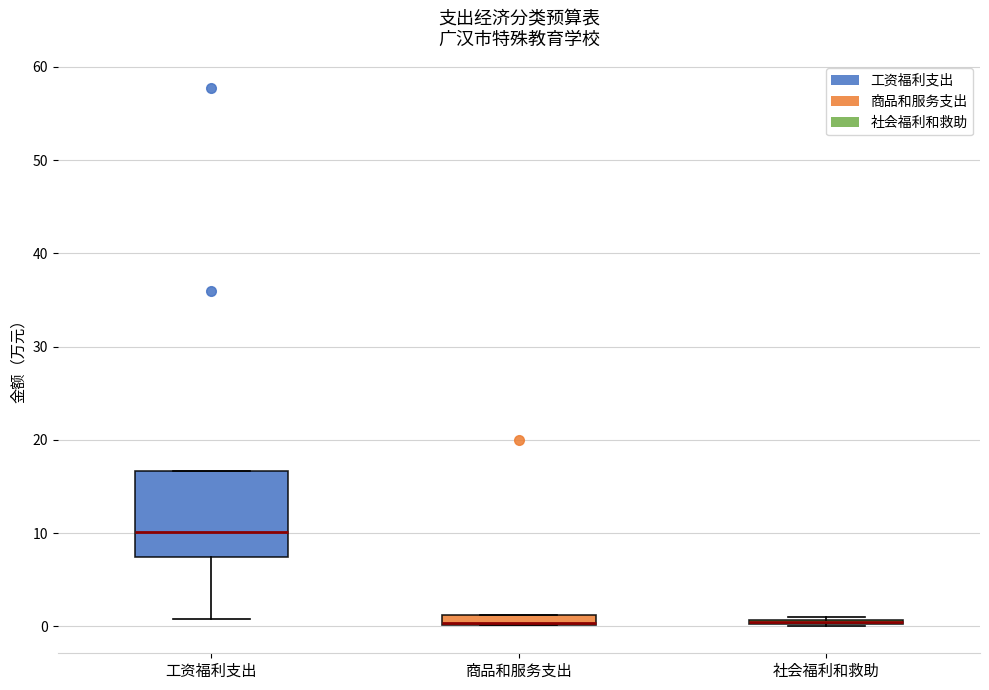

Where is the upper edge of the box for 工资福利支出 on the y-axis? The values are not printed on the chart, so give them approximately, as read against the axis.

17